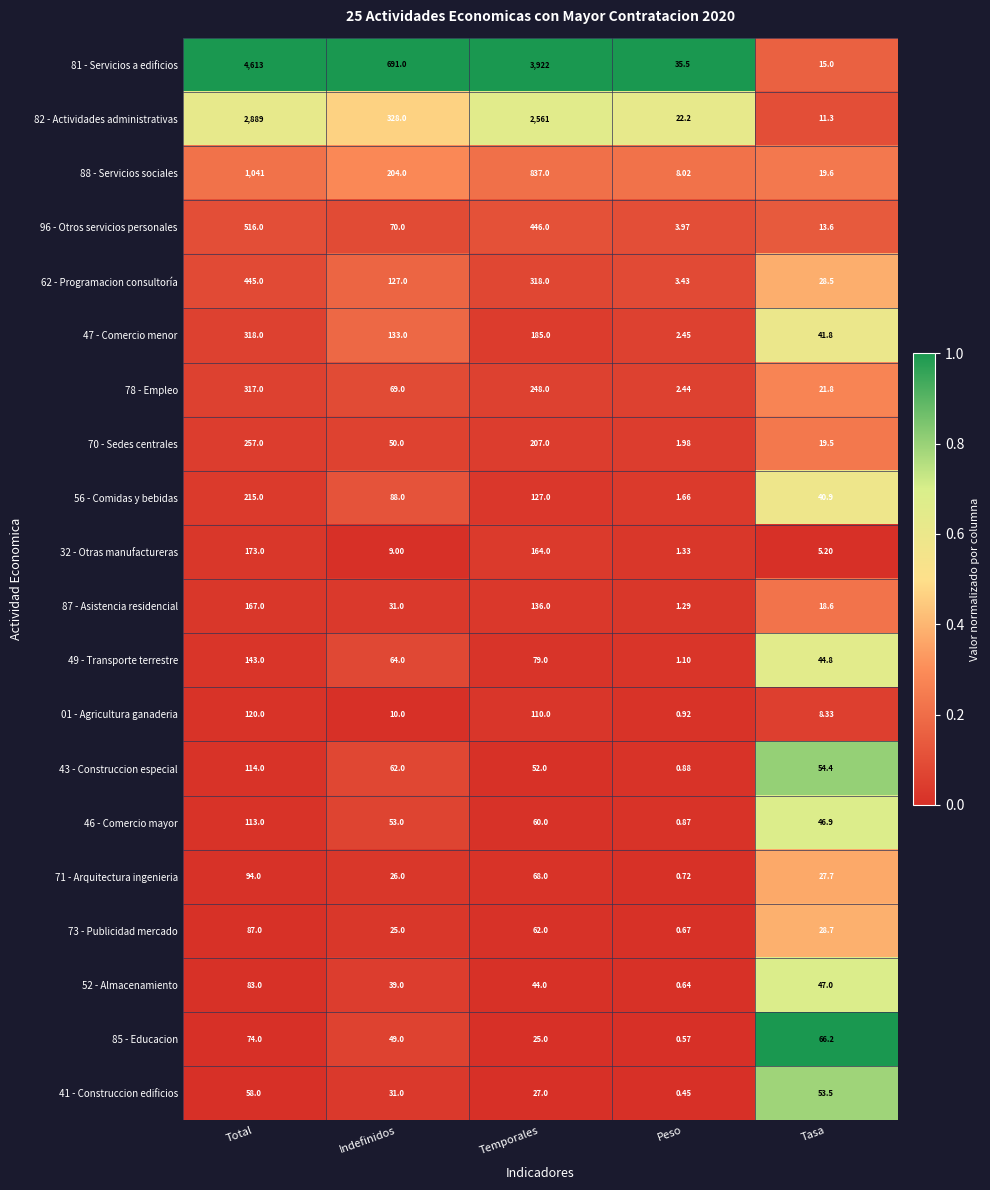

At which category is the sum across all series the highest?

Total